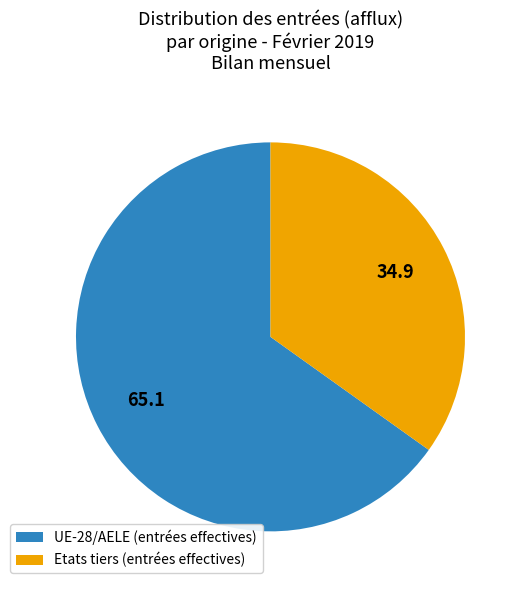

Is Etats tiers the majority of the pie?

No